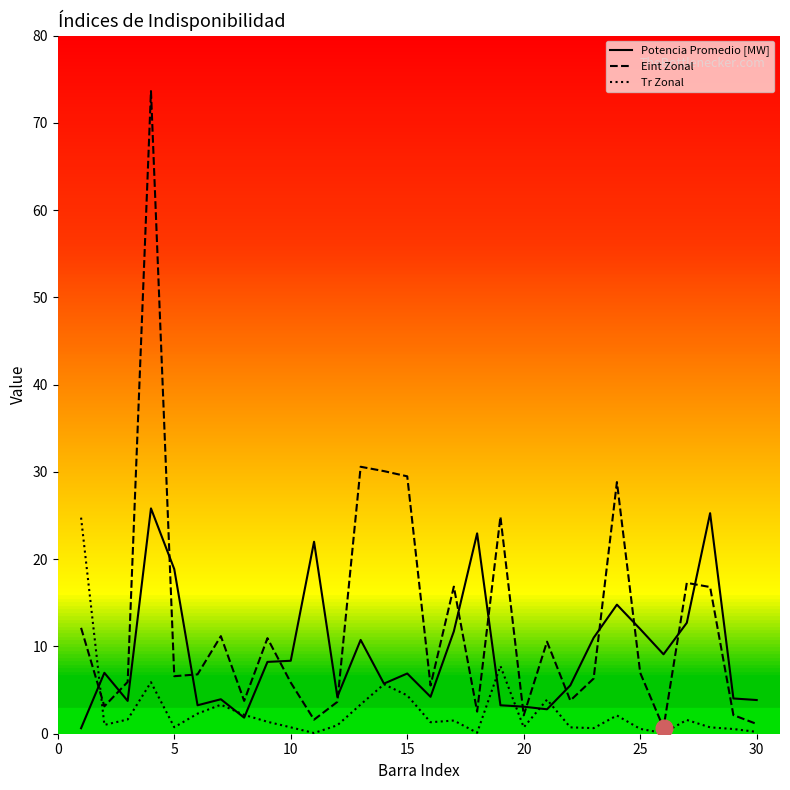

What is the maximum value shown in the chart?

73.6